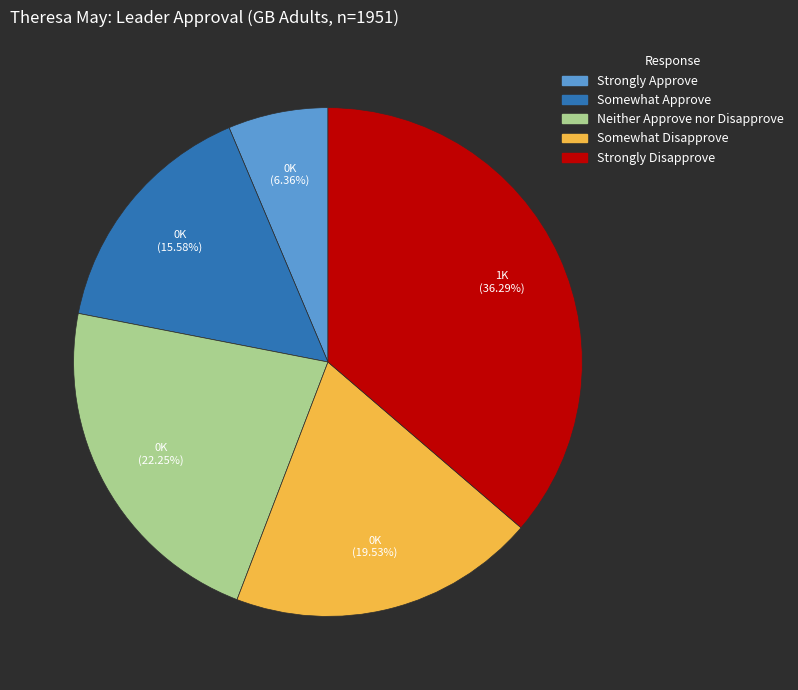

What is the total percentage of Strongly Approve and Strongly Disapprove?

42.6%